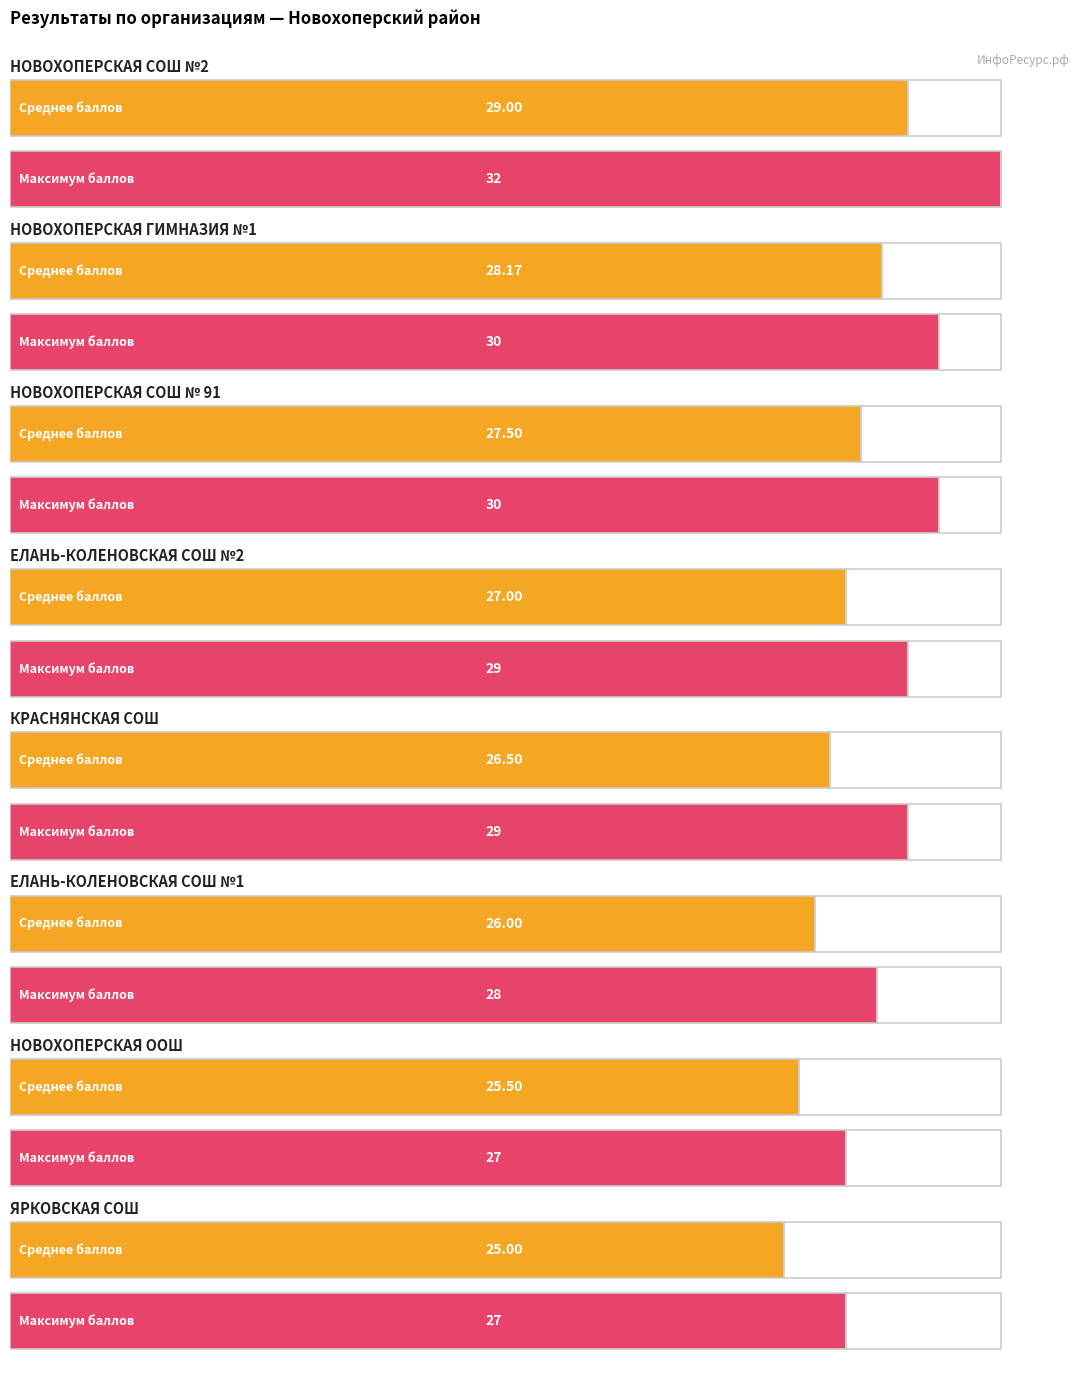

Where is Максимум баллов nearest to the value 29?

ЕЛАНЬ-КОЛЕНОВСКАЯ СОШ №2